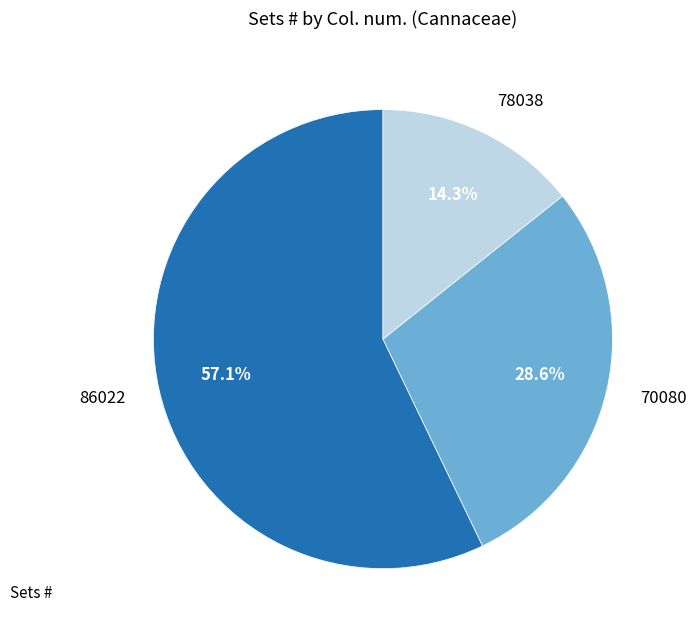

Is there a majority slice in this chart?

Yes